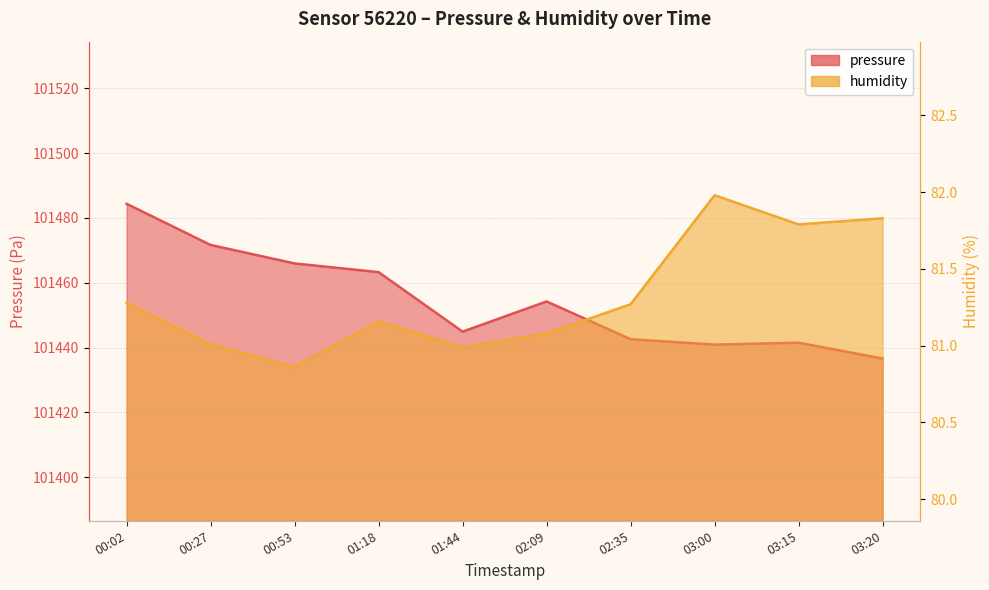

What are all the series names shown in the legend?

pressure, humidity